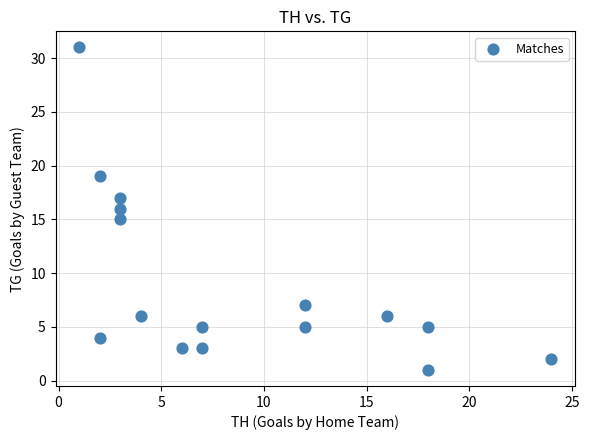

What is the range of Y values (max minus min)?

30